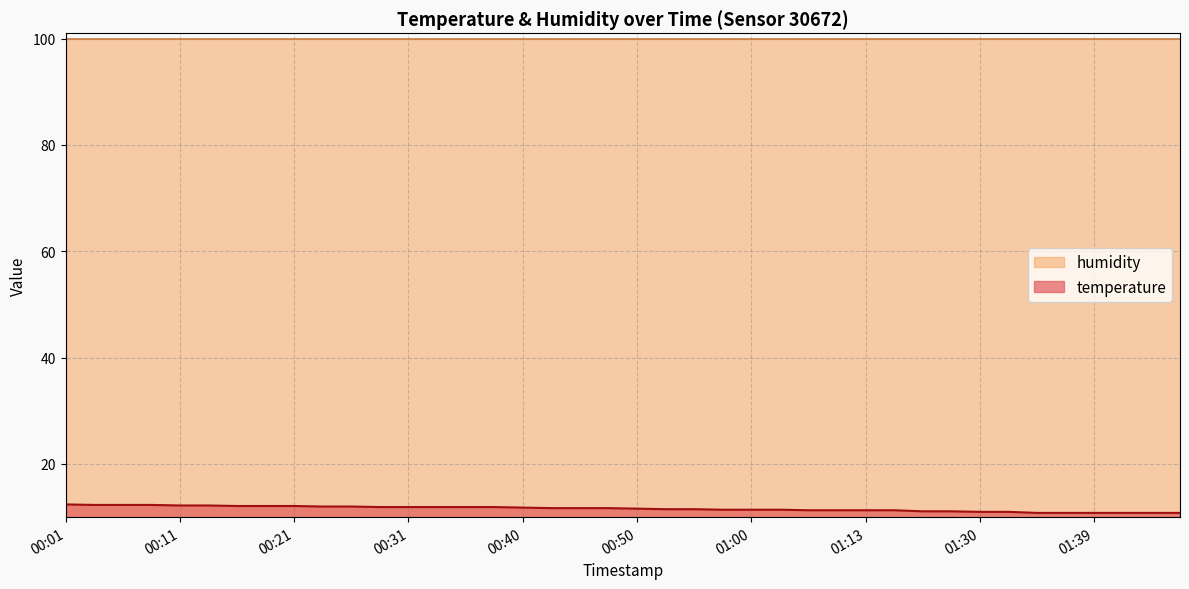

What is the smallest value displayed?

10.8